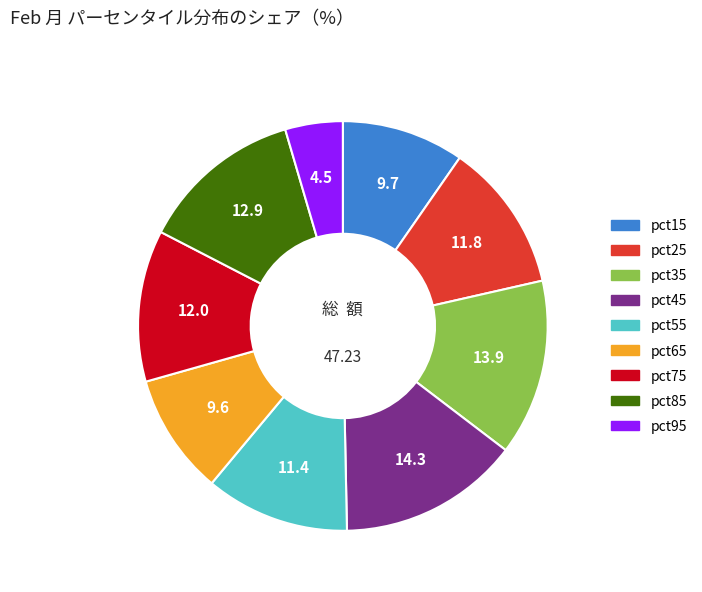

Between pct75 and pct65, which is larger?

pct75